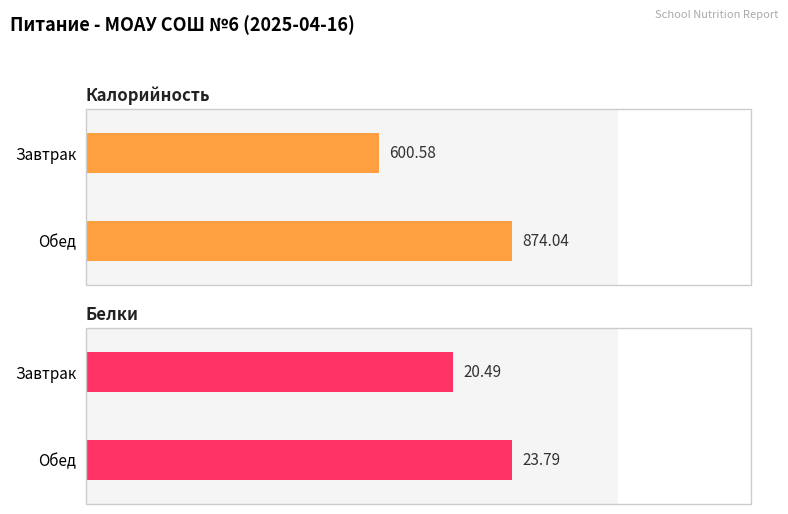

List the series in order of their peak value, highest first.

Калорийность, Белки